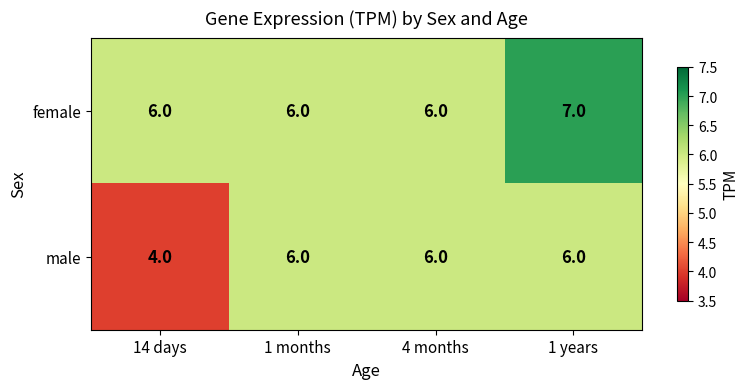

At which category is the sum across all series the highest?

1 years